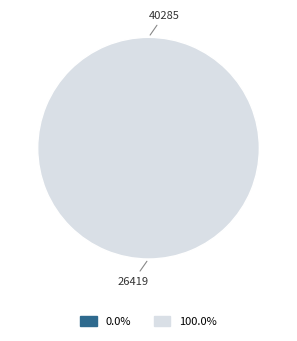

Is there any slice that represents more than half of the pie?

Yes